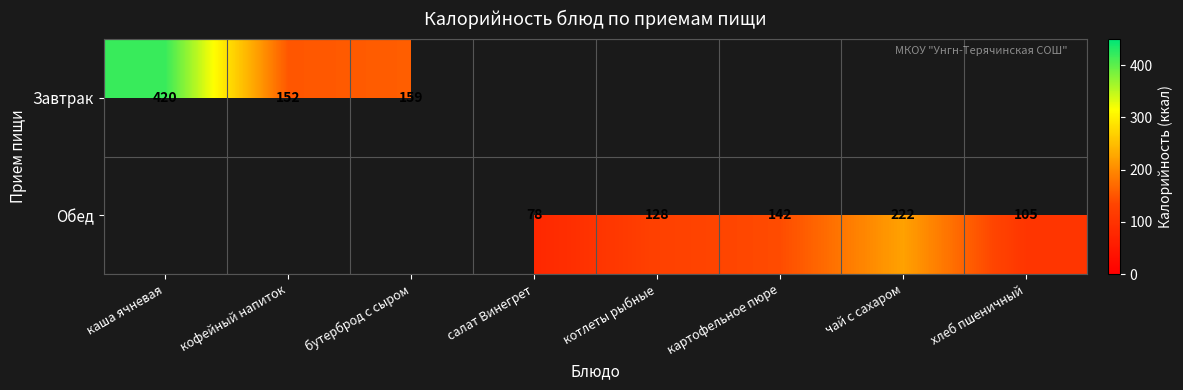

Which category has the highest value across all series?

каша ячневая